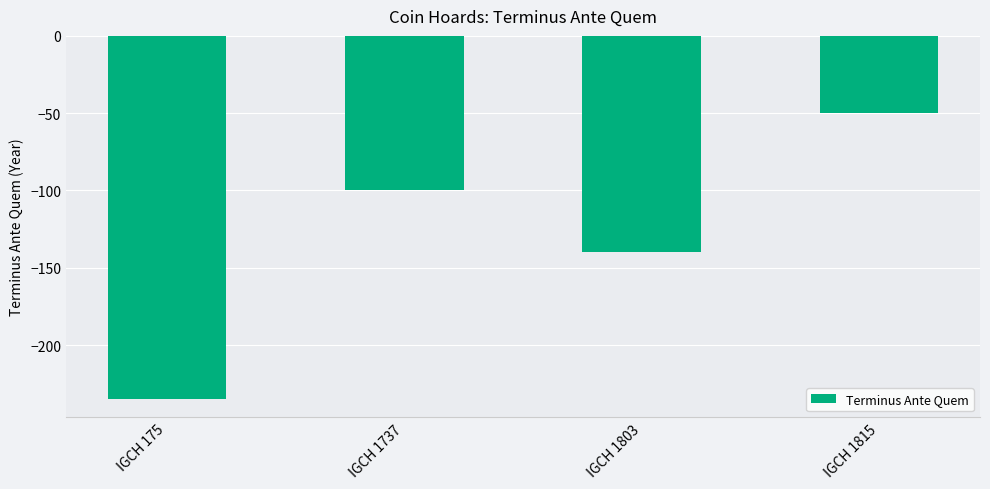

At which category does the chart reach its minimum across all series?

IGCH 175